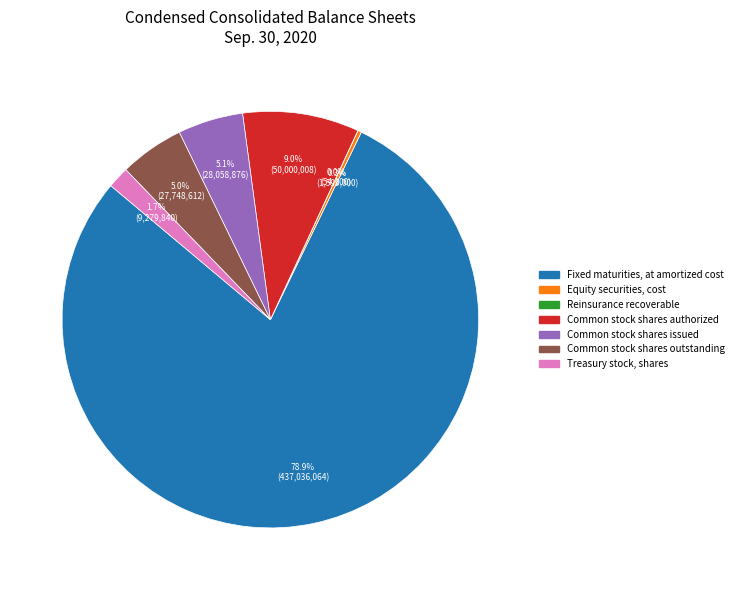

What is the largest slice in the pie chart?

Fixed maturities, at amortized cost